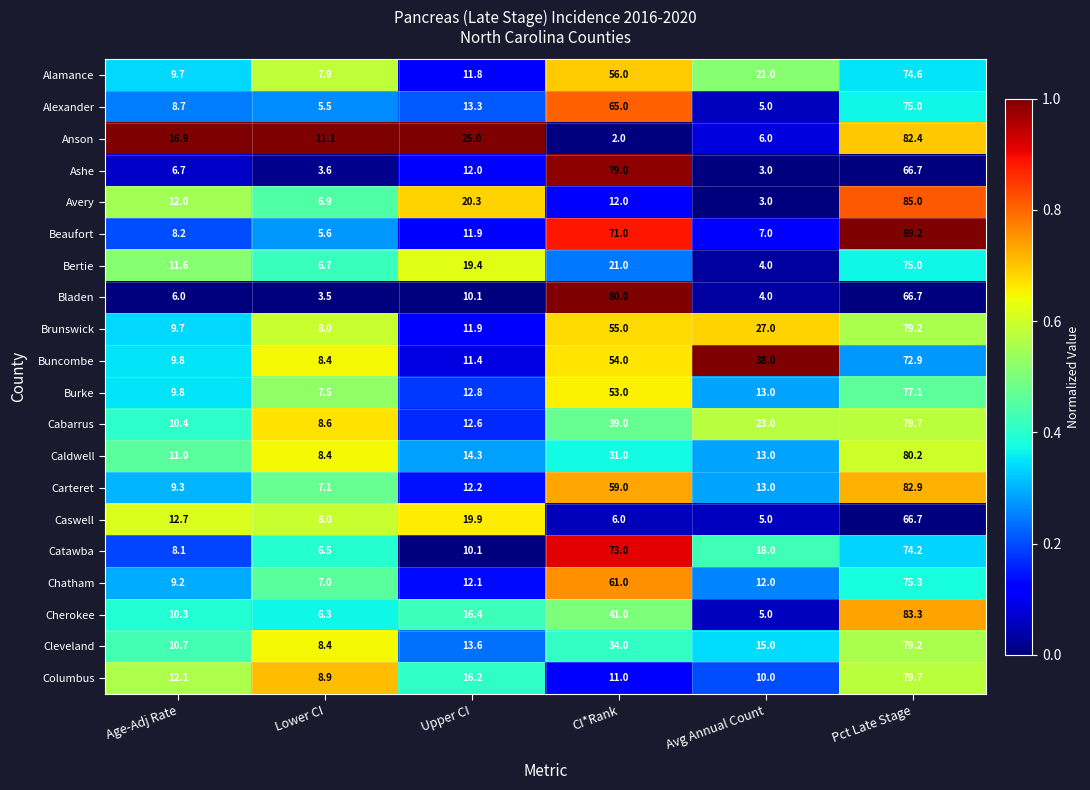

What is the average value of the Cleveland series?

26.8